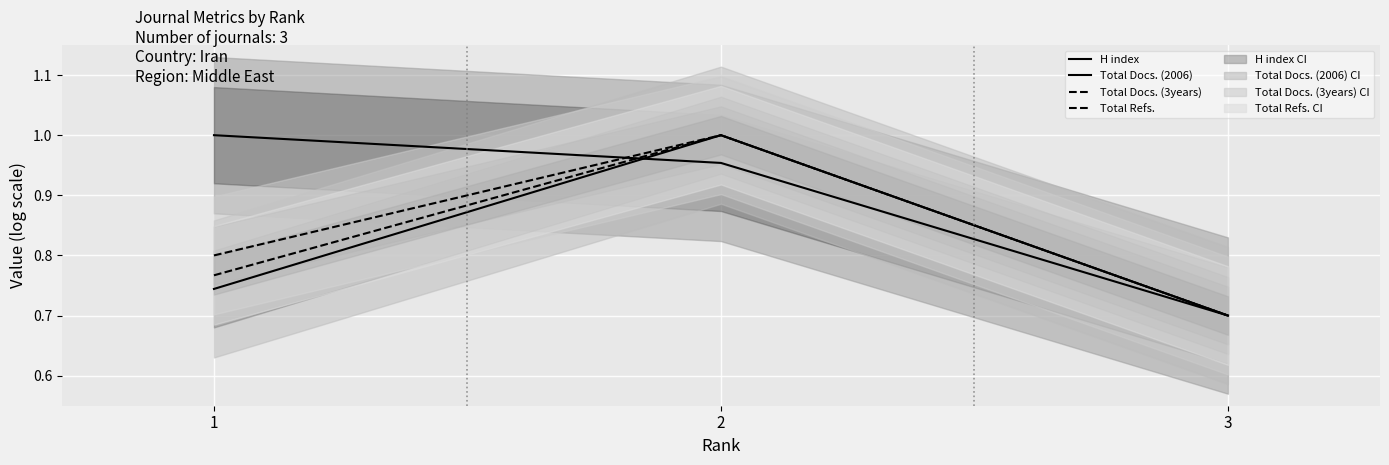

List the labels in order of Total Refs. value, largest first.

2, 1, 3